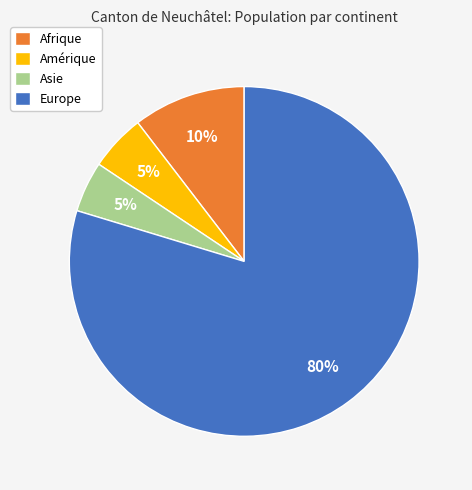

Is Asie the majority of the pie?

No